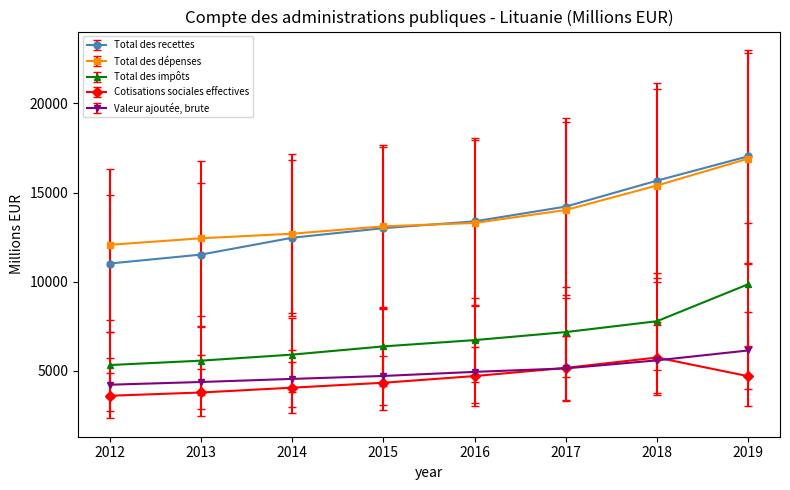

What is the total value across all series at 2012?

36270.9